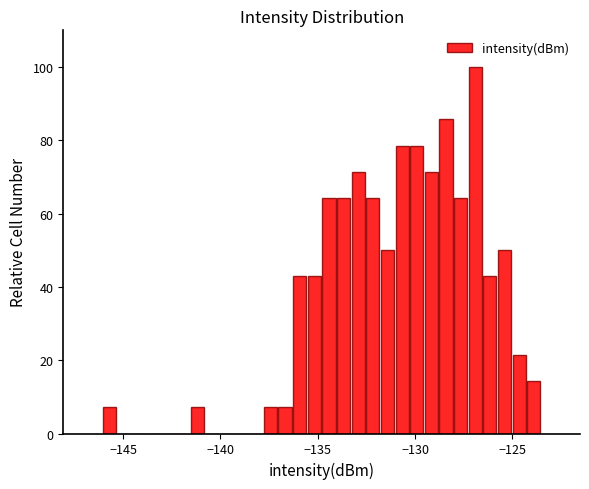

Around what value on the x-axis is the tallest bar? Give the approximate position of its centre, as read against the axis.

-127.0